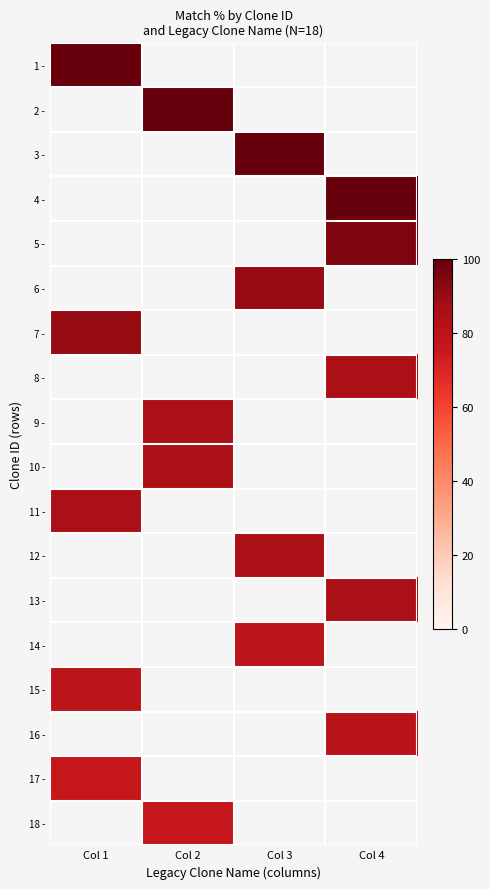

Is it true that 3 - equals 167.7 at Col 3?

False